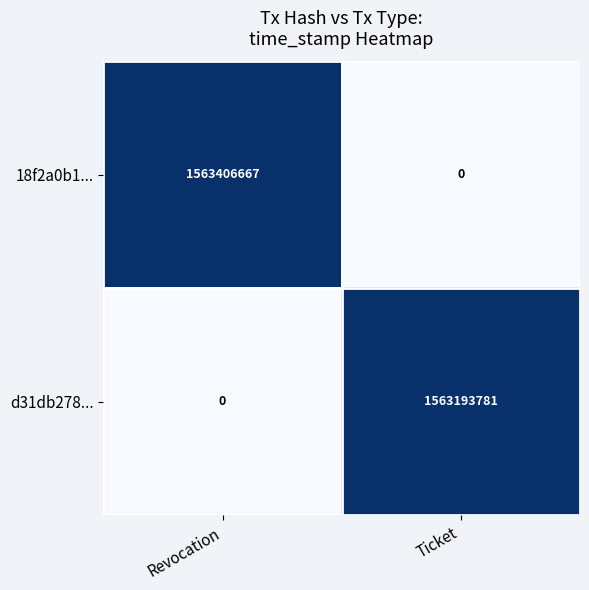

What is the difference between the maximum and minimum values in the d31db278... series?

1563193781